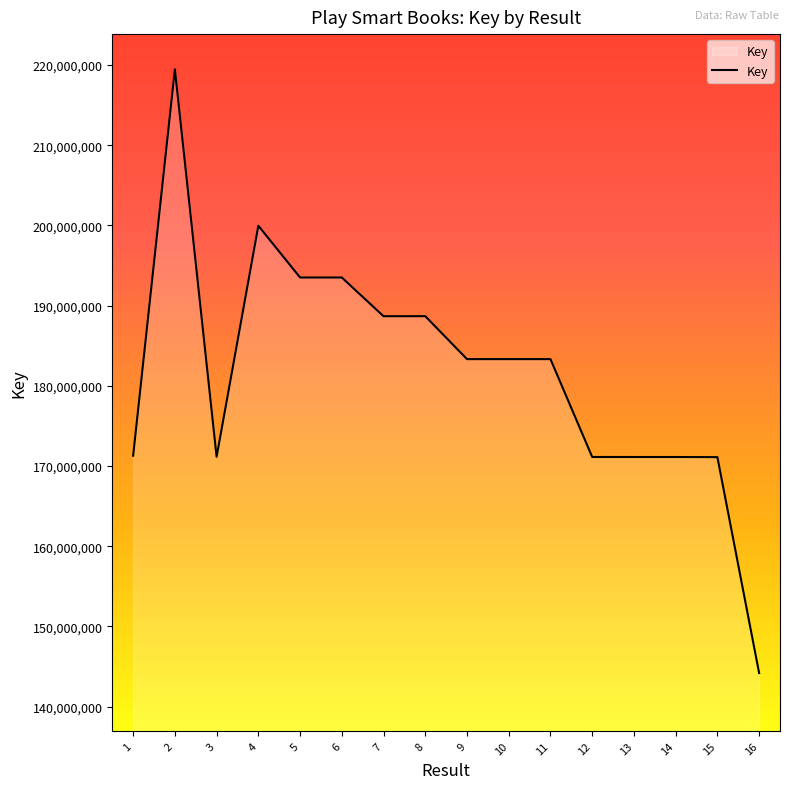

What value does the data have at 14?

171118895